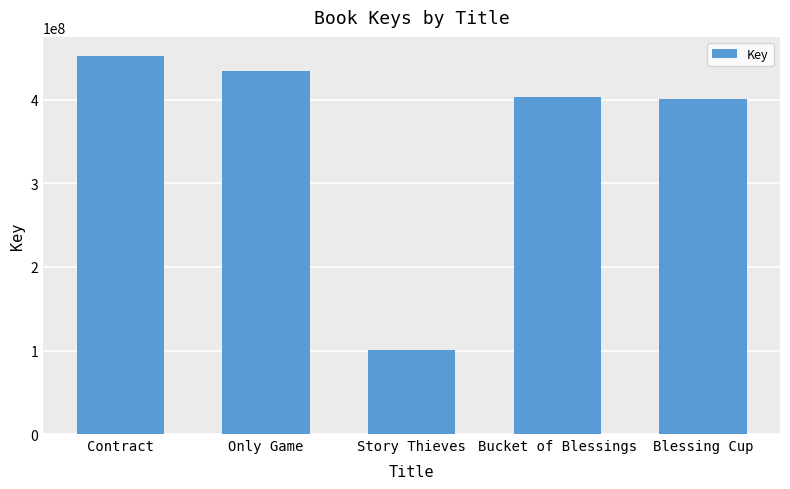

At which label does the data first exceed 403383481?

Contract